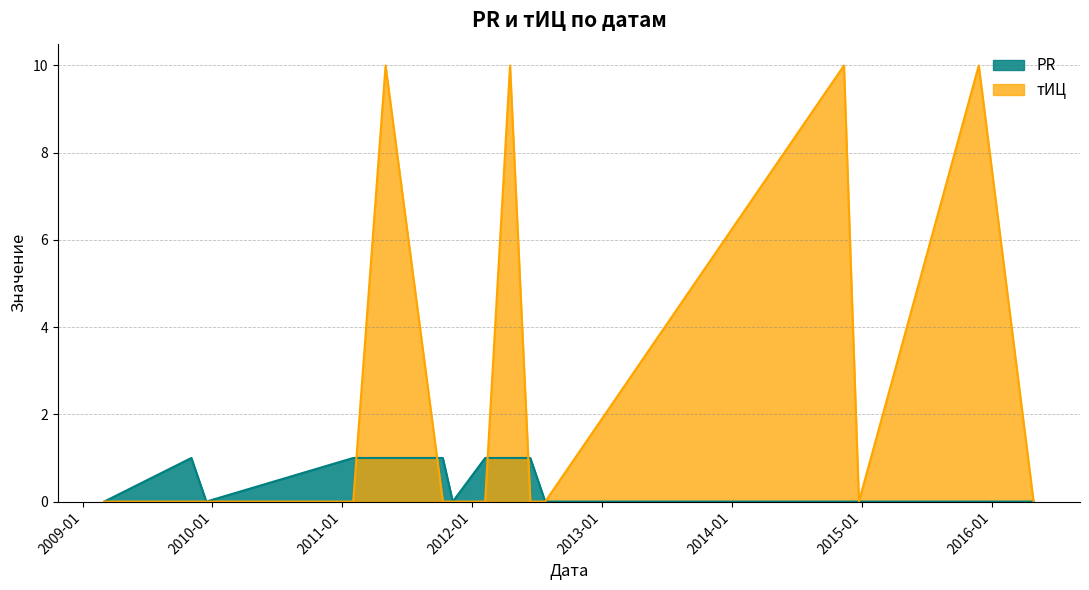

Where do PR and тИЦ first cross each other?

2011-02-01 and 2011-05-03